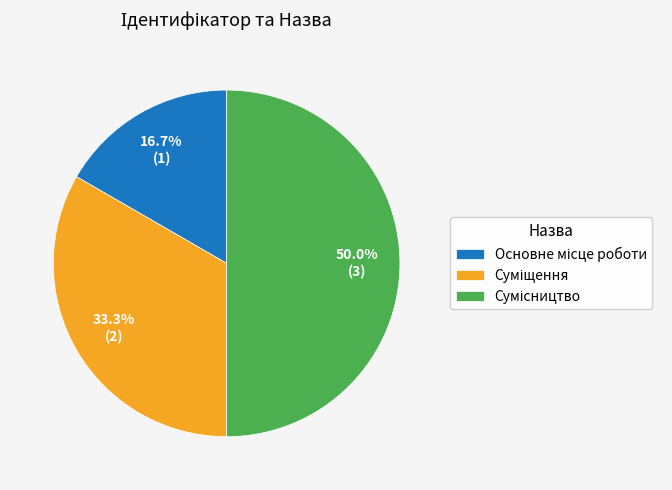

Does any single category account for the majority?

No